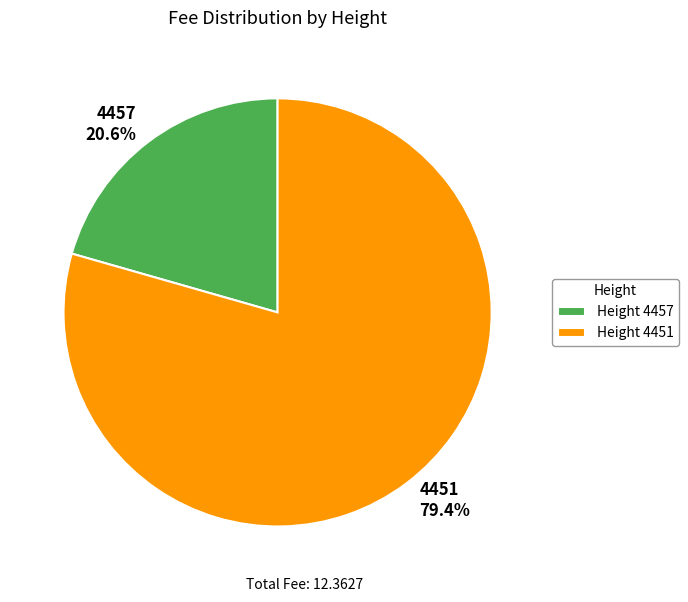

How many segments does this pie chart have?

2